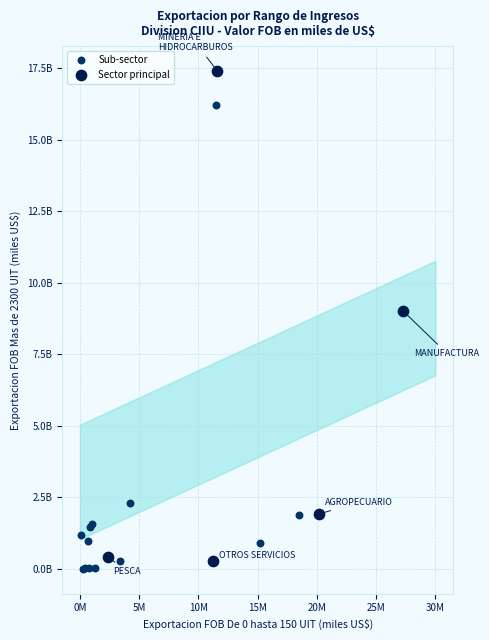

Which series reaches the minimum Y coordinate?

Sub-sector